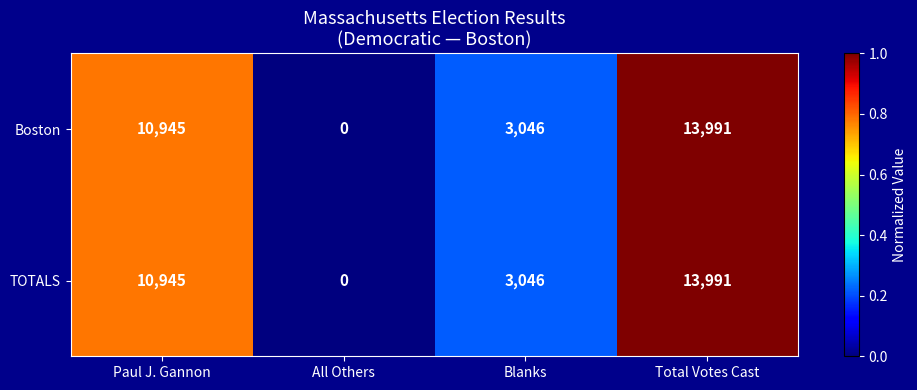

True or false: Boston has a value of 10945 at Paul J. Gannon.

True